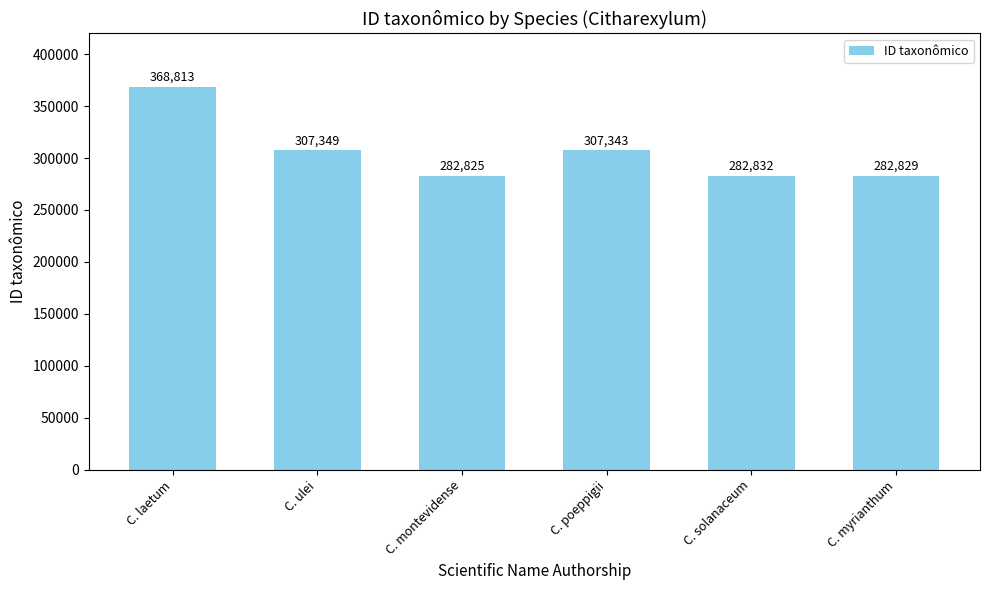

What is the label of the 4th bar from the right?

C. montevidense